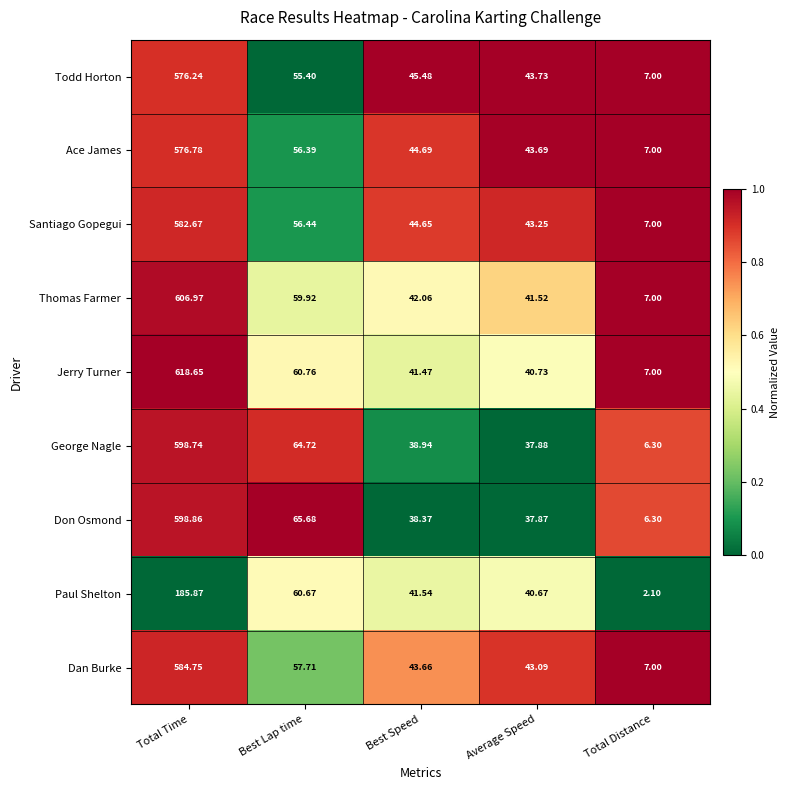

At which category is the sum across all series the highest?

Total Time